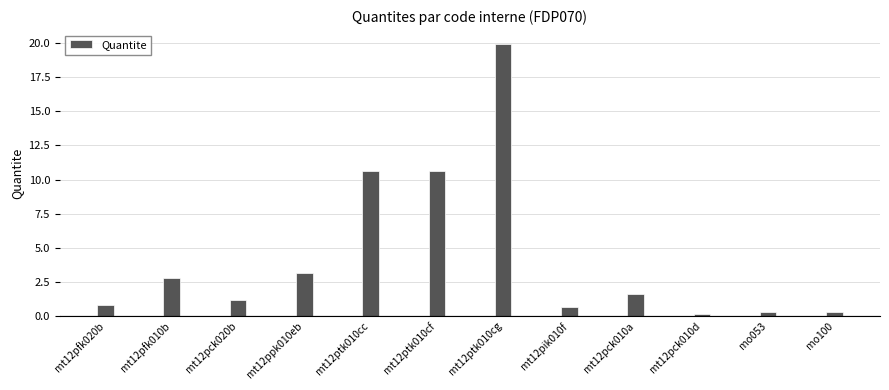

The chart shows a value of 2.8 at mt12pfk010b. True or false?

True